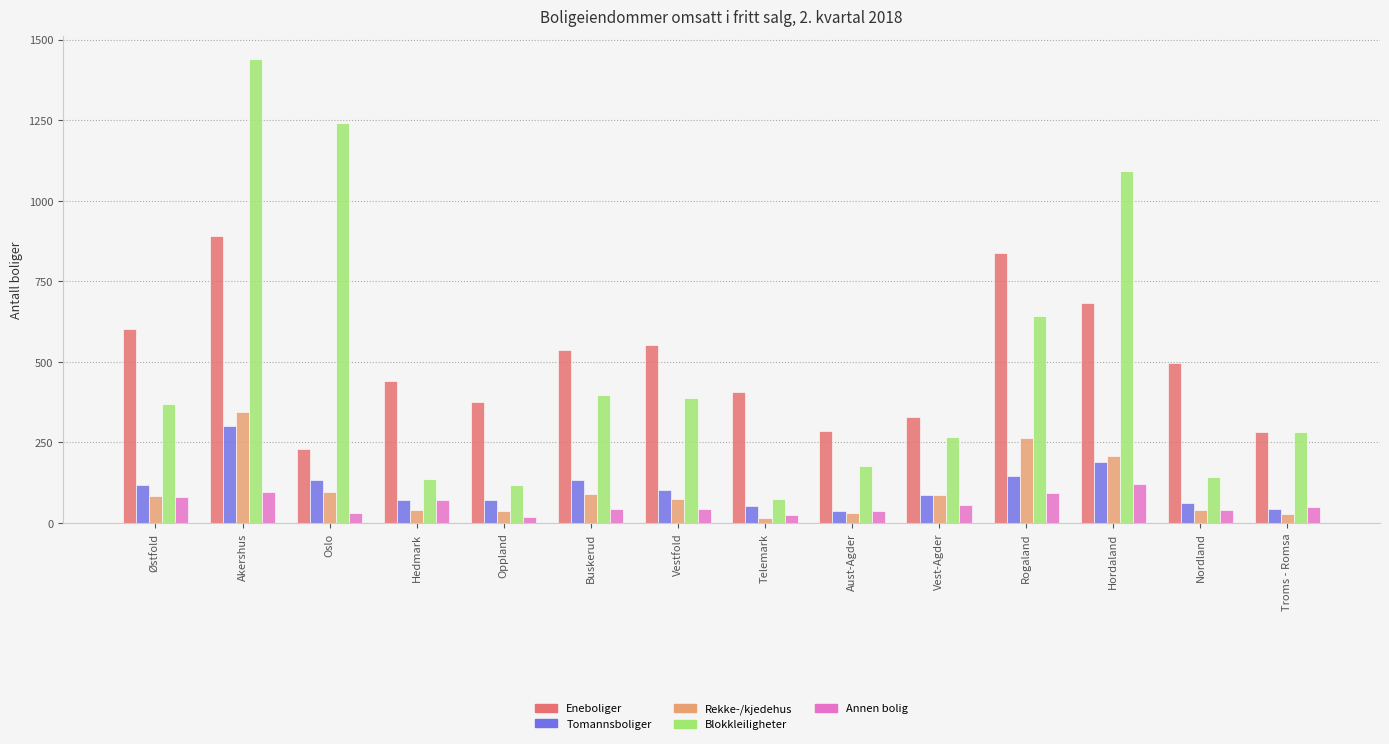

Which series has the largest range (max minus min)?

Blokkleiligheter